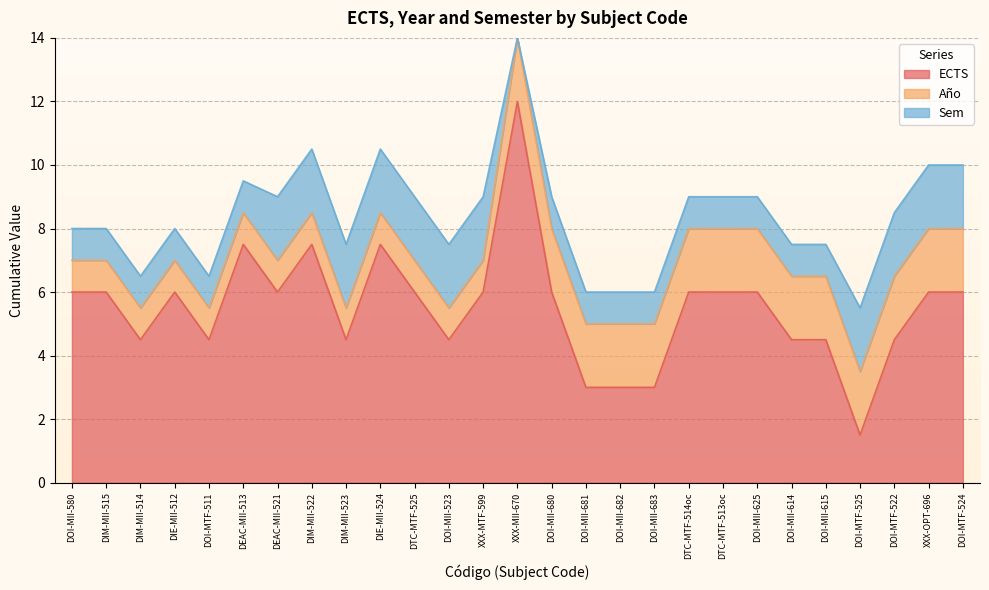

Which series has the widest spread of values?

ECTS